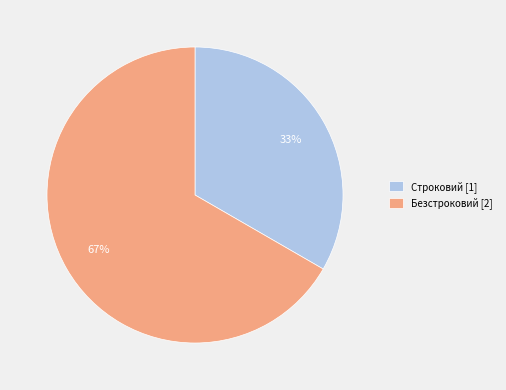

Count the number of slices in the pie.

2